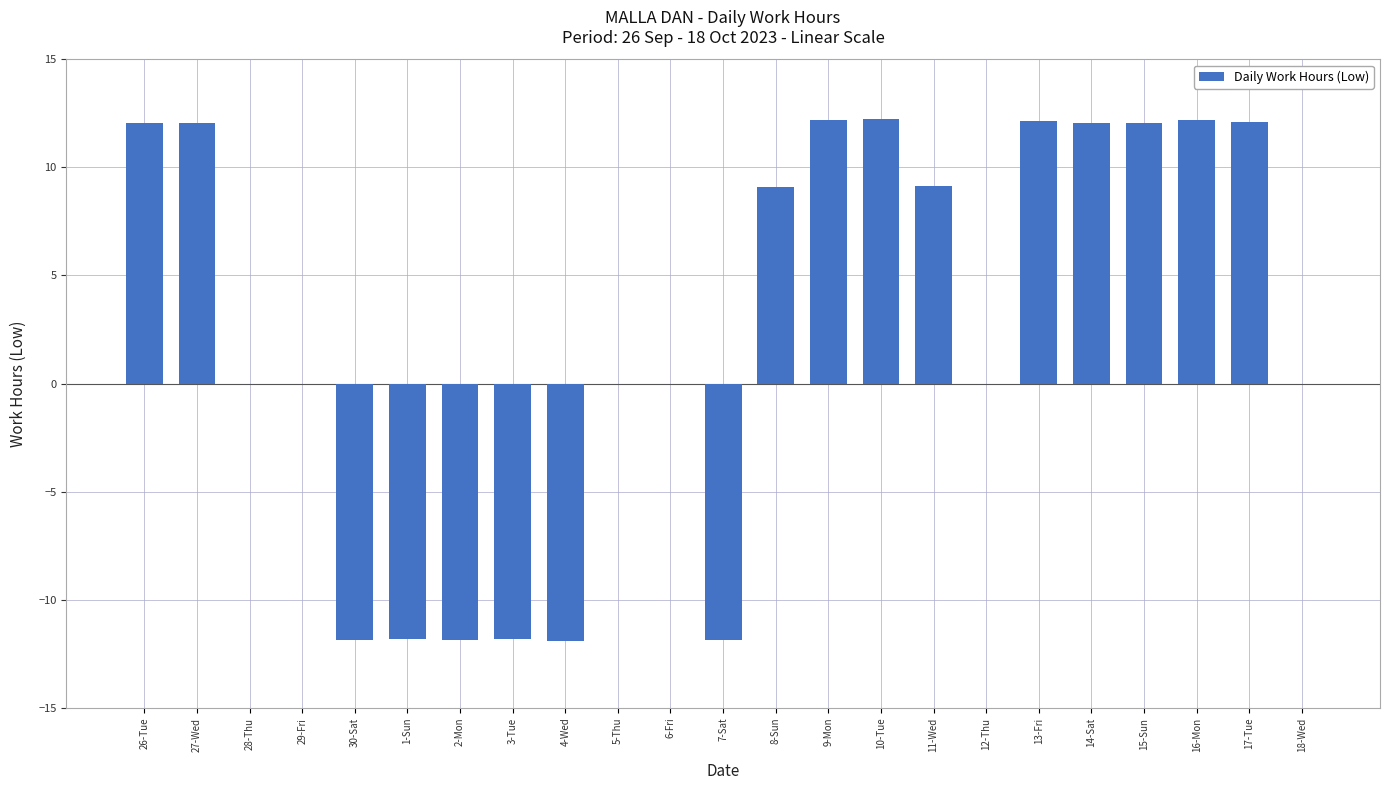

What is the maximum value shown in the chart?

12.2